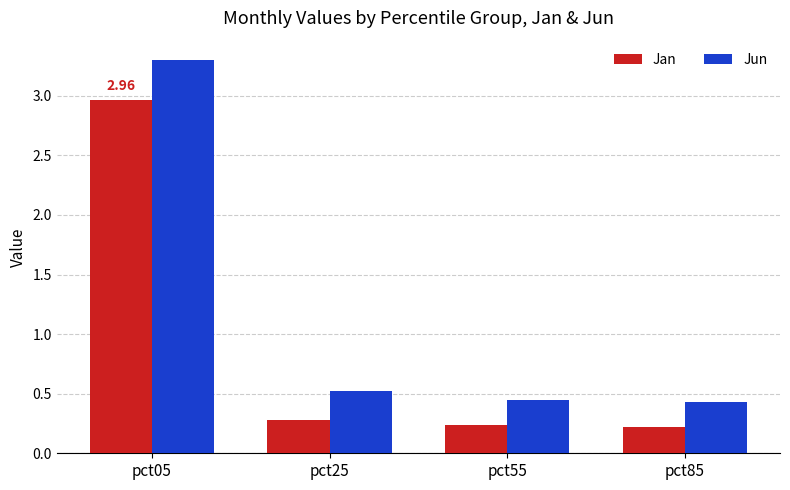

How many Jun values are between 0 and 3?

3